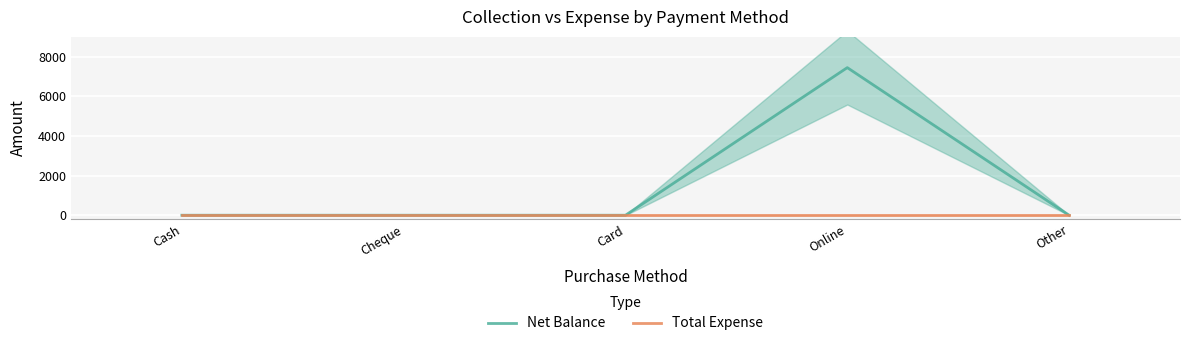

Which series has the widest spread of values?

Net Balance